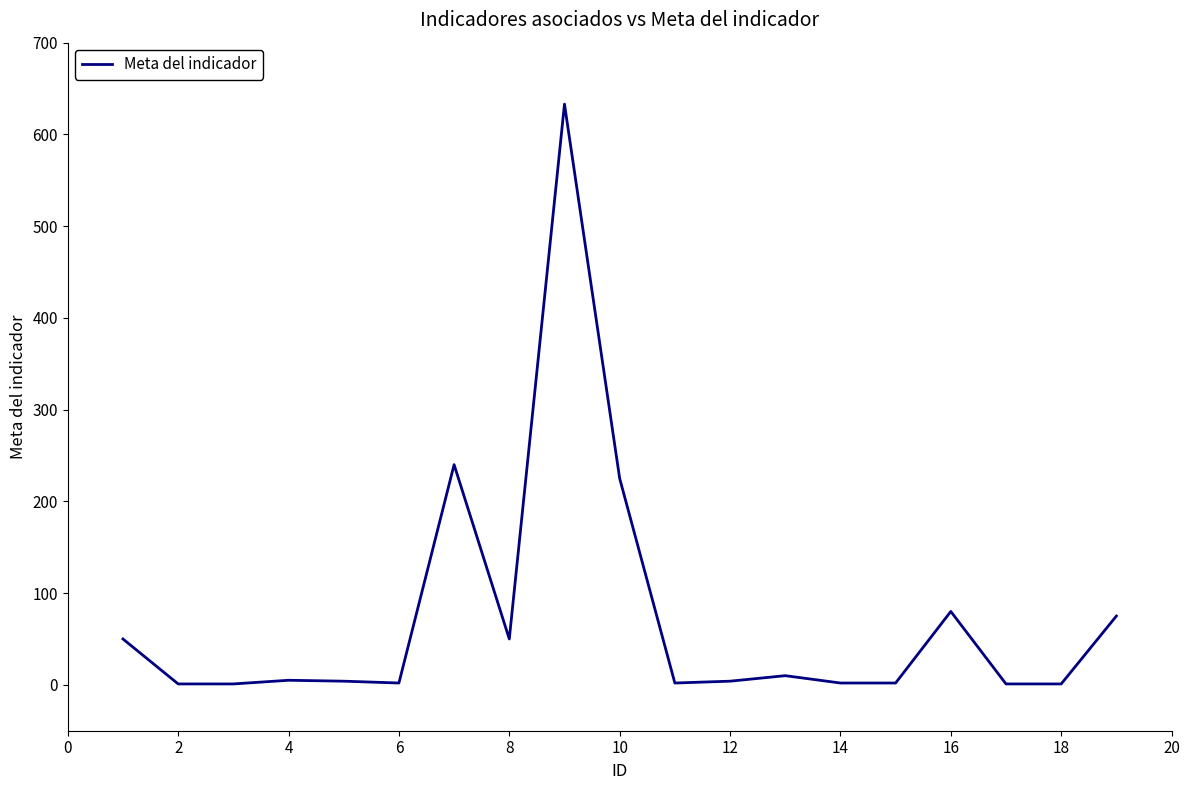

What is the maximum value shown in the chart?

633